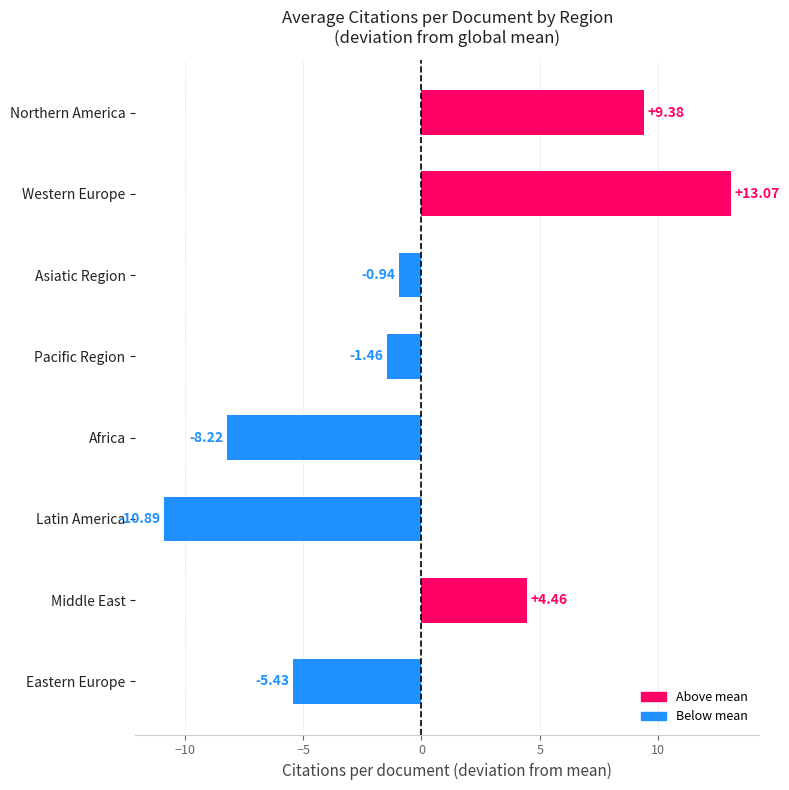

What is the label of the 7th bar from the top?

Middle East